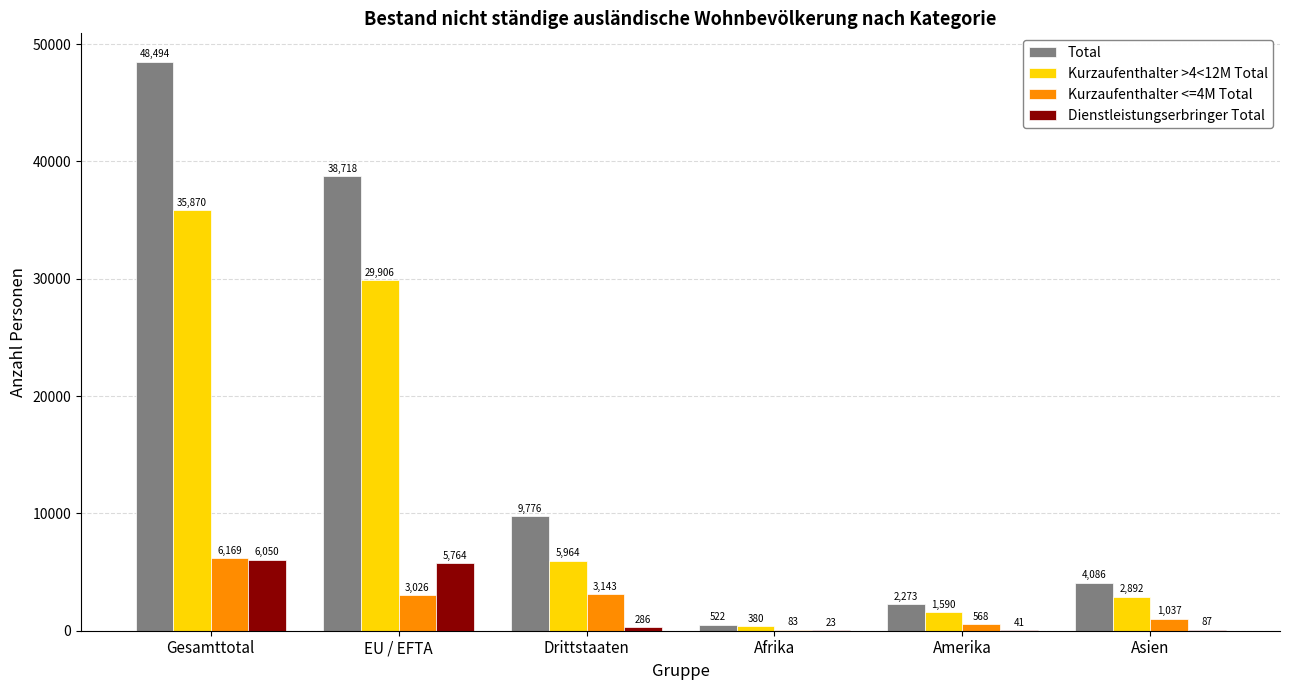

What is the spread (max minus min) of values at Afrika?

499